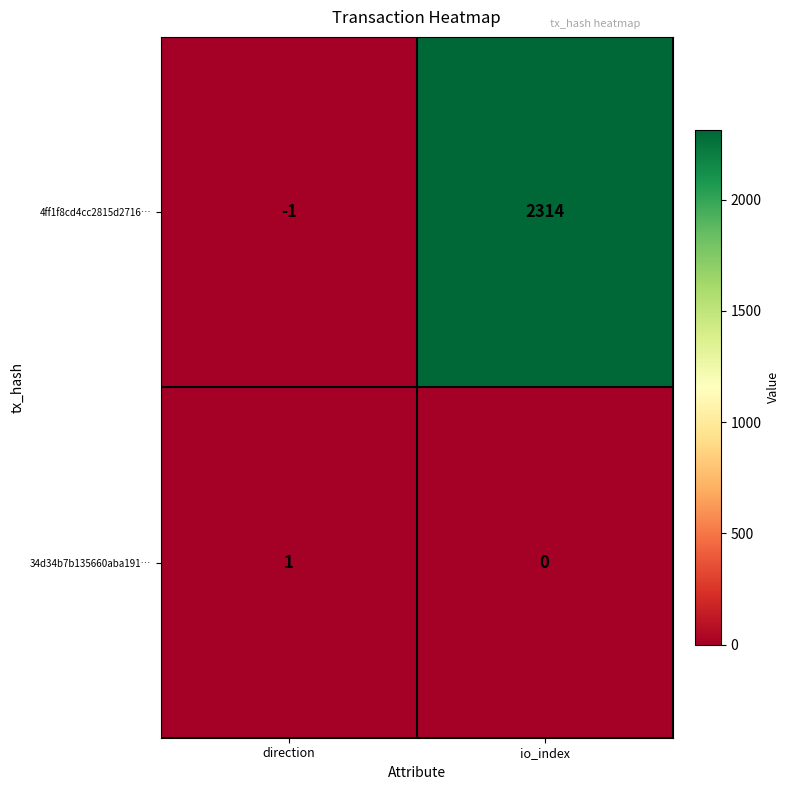

What is the difference between the highest and lowest values at io_index?

2314